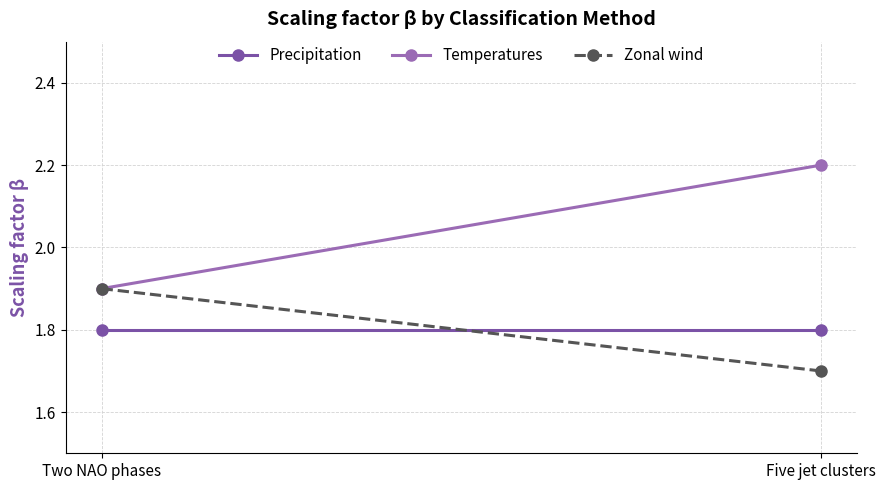

Reading right to left, transcribe all the data shown in this chart.

Precipitation: Five jet clusters=1.8	Two NAO phases=1.8
Temperatures: Five jet clusters=2.2	Two NAO phases=1.9
Zonal wind: Five jet clusters=1.7	Two NAO phases=1.9